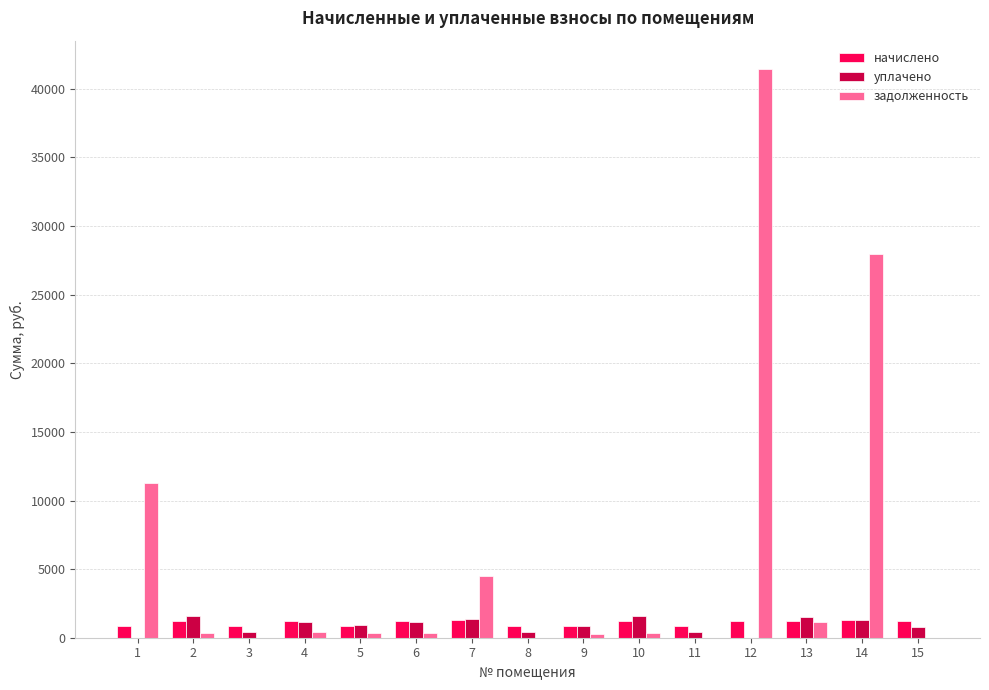

Where does the уплачено series first go above 909?

2